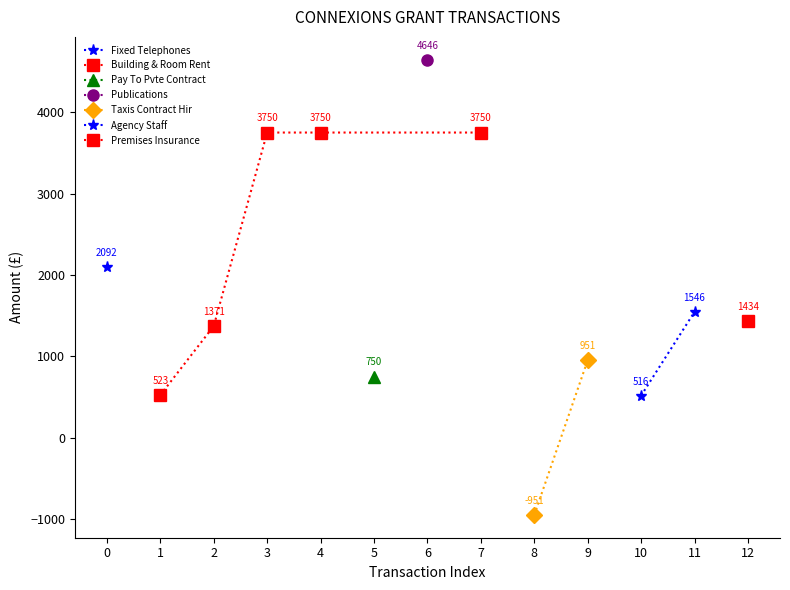

How many points are higher than both their immediate neighbors (excluding endpoints)?

3